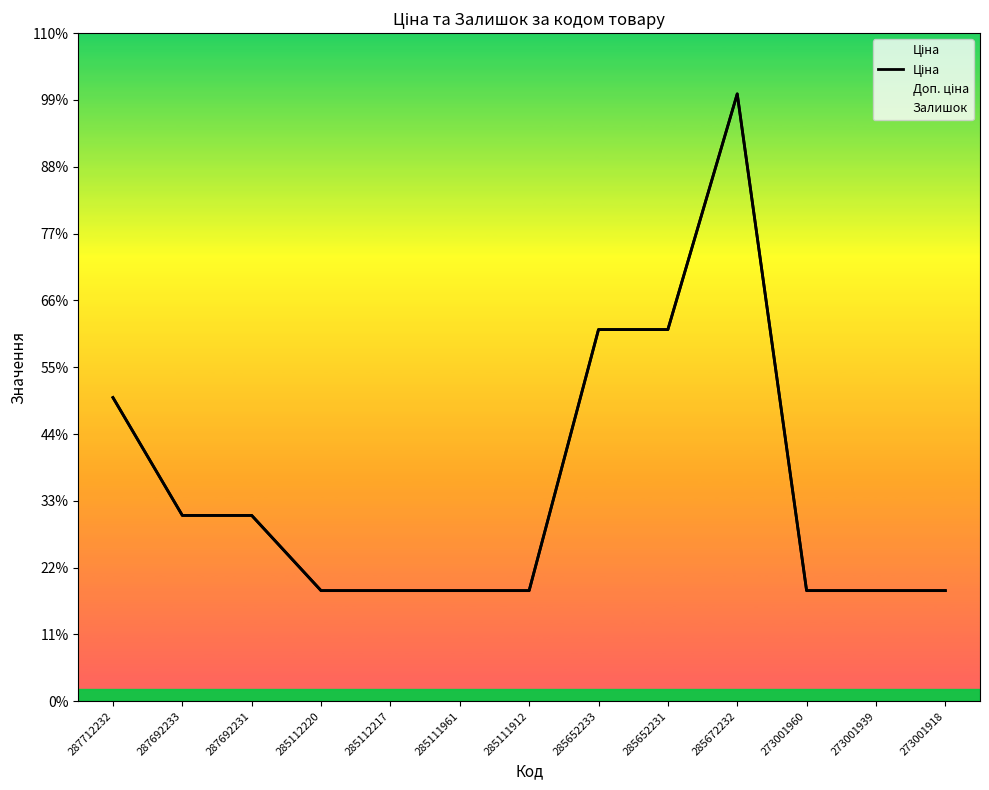

What is the value of the 4th point from the left?

10840.1